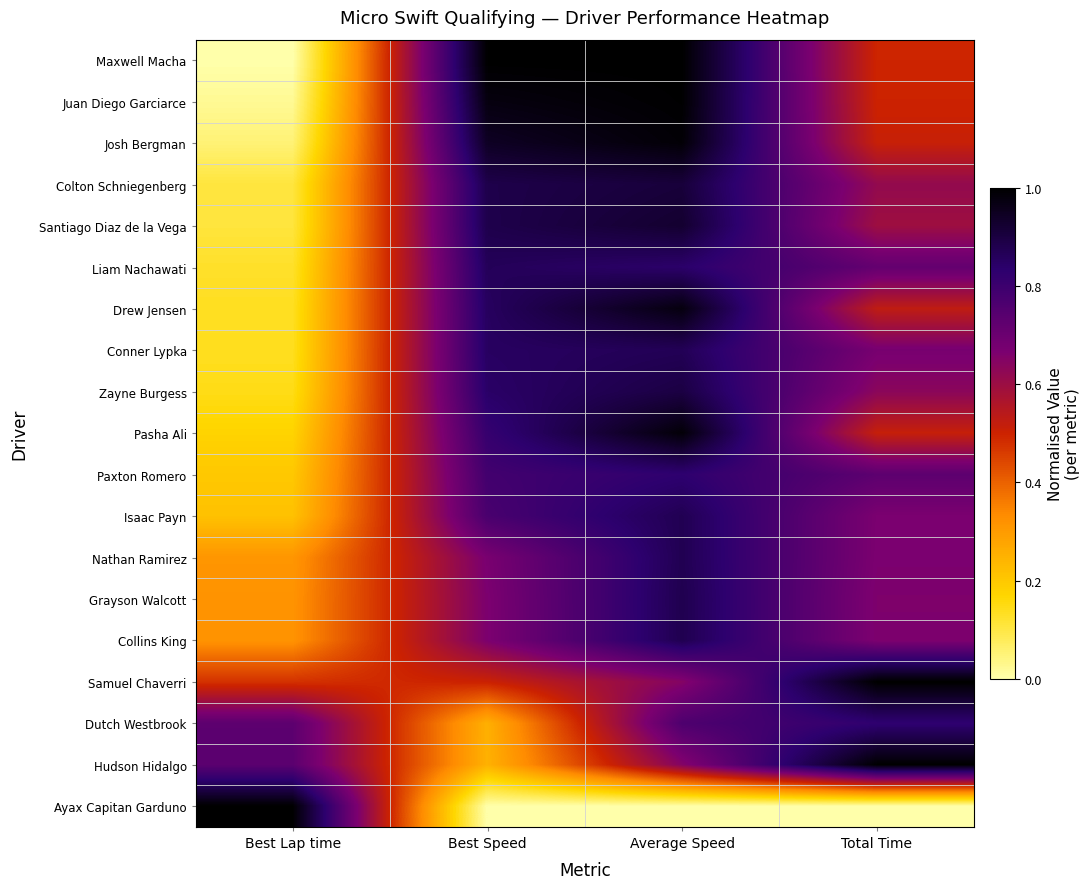

At which category is the sum across all series the highest?

Average Speed